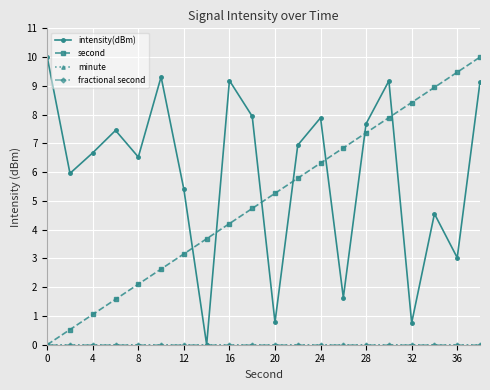

True or false: fractional second and minute cross at least once.

False